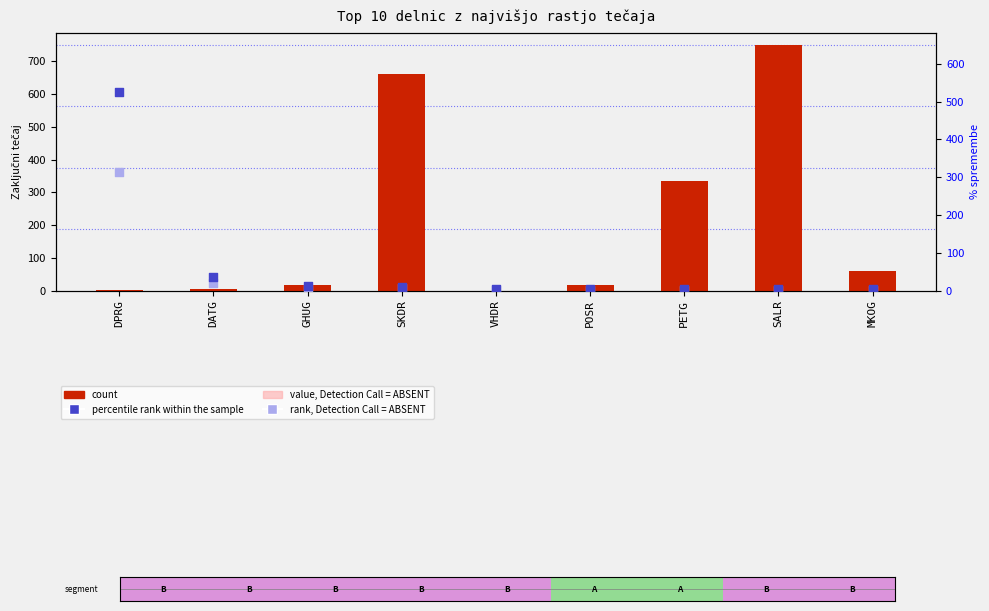

Which series contains the highest Y value?

count